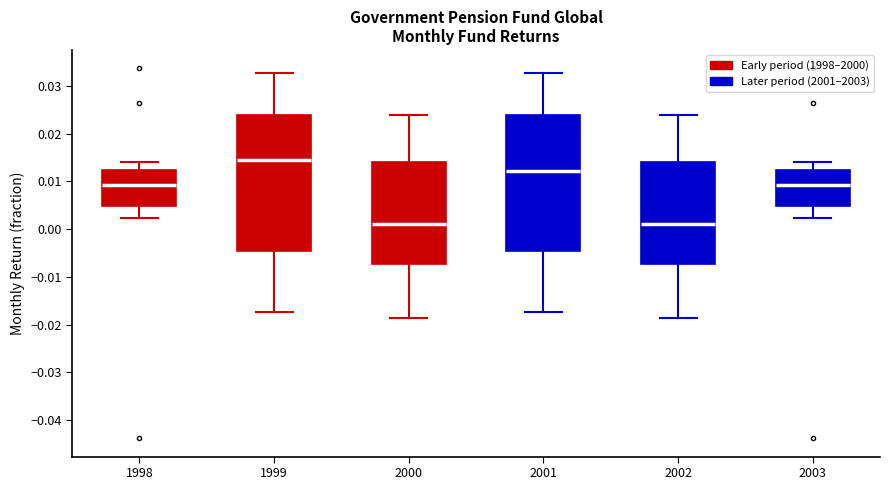

Reading left to right, transcribe this box plot: for each box, give where its median line is, the range the box spans, and where its two whiskers end, as read against the y-axis. The values are not printed on the chart, so give them approximately, as read against the axis.

1998: median 0.009, box 0.005 to 0.012, whiskers 0.002 to 0.014
1999: median 0.014, box -0.005 to 0.024, whiskers -0.017 to 0.033
2000: median 0.001, box -0.007 to 0.014, whiskers -0.019 to 0.024
2001: median 0.012, box -0.005 to 0.024, whiskers -0.017 to 0.033
2002: median 0.001, box -0.007 to 0.014, whiskers -0.019 to 0.024
2003: median 0.009, box 0.005 to 0.012, whiskers 0.002 to 0.014